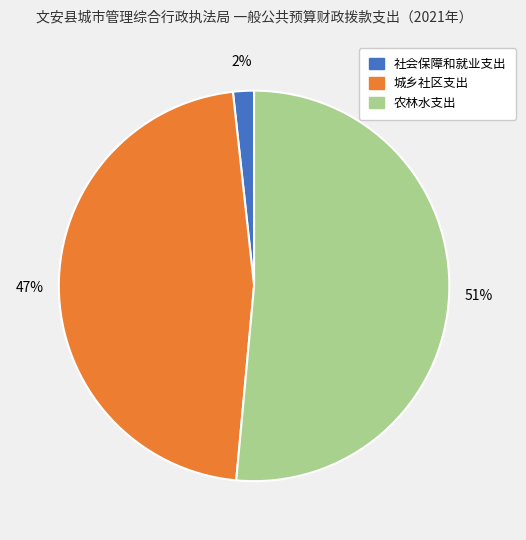

Which slice represents more than half of the pie?

农林水支出